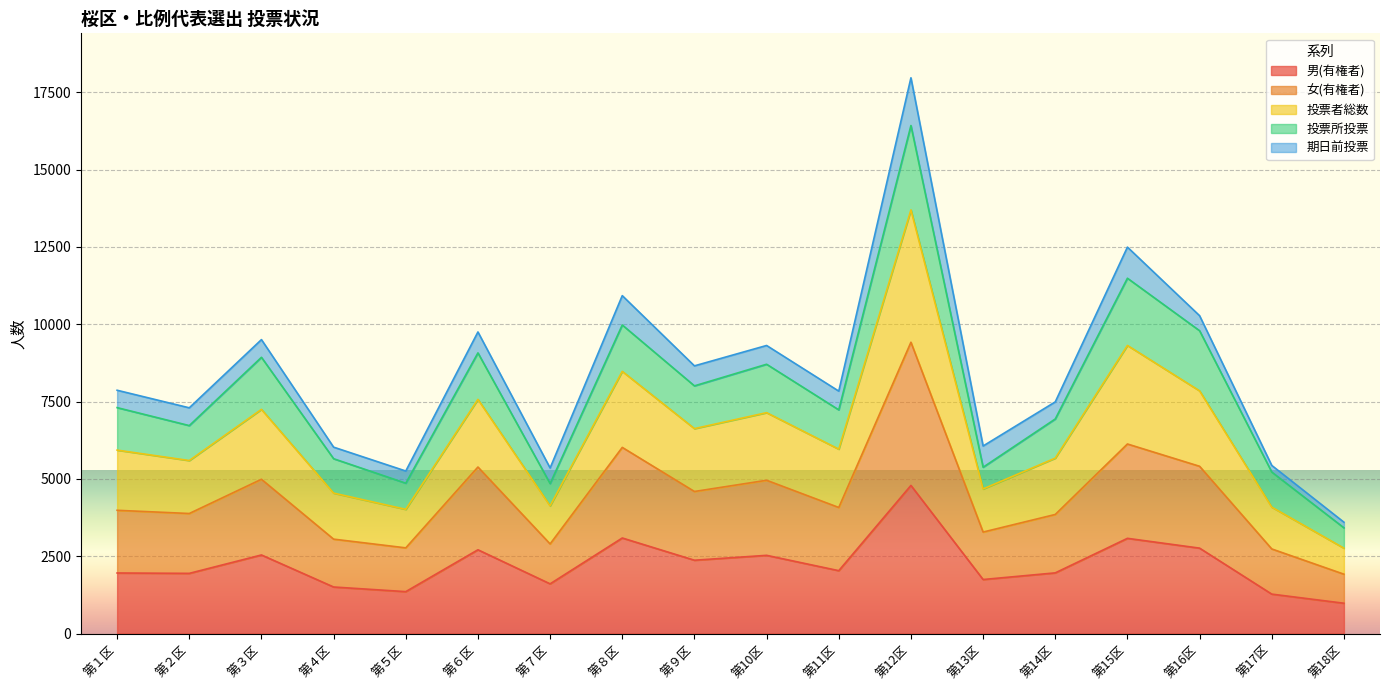

What is the label of the 2nd point from the left?

第２区